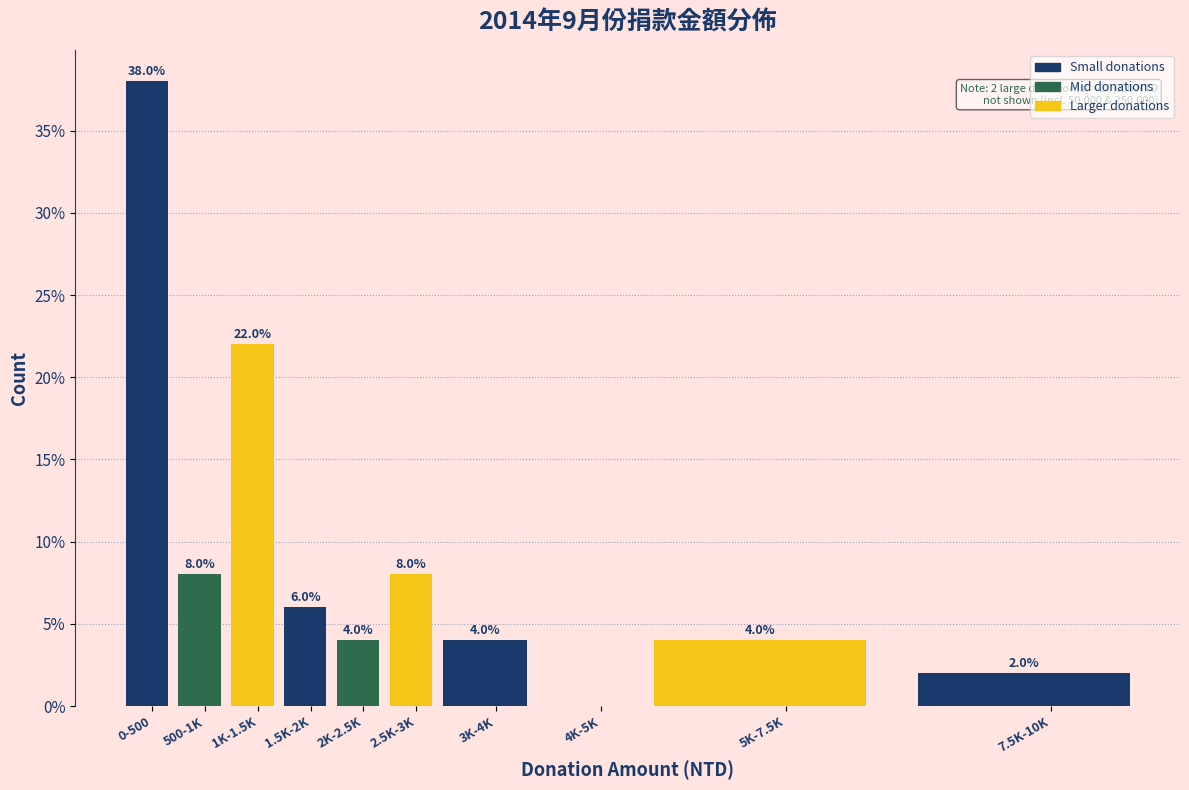

Reading right to left, list all the values displayed in this chart.

7.5K-10K=2	5K-7.5K=4	4K-5K=0	3K-4K=4	2.5K-3K=8	2K-2.5K=4	1.5K-2K=6	1K-1.5K=22	500-1K=8	0-500=38